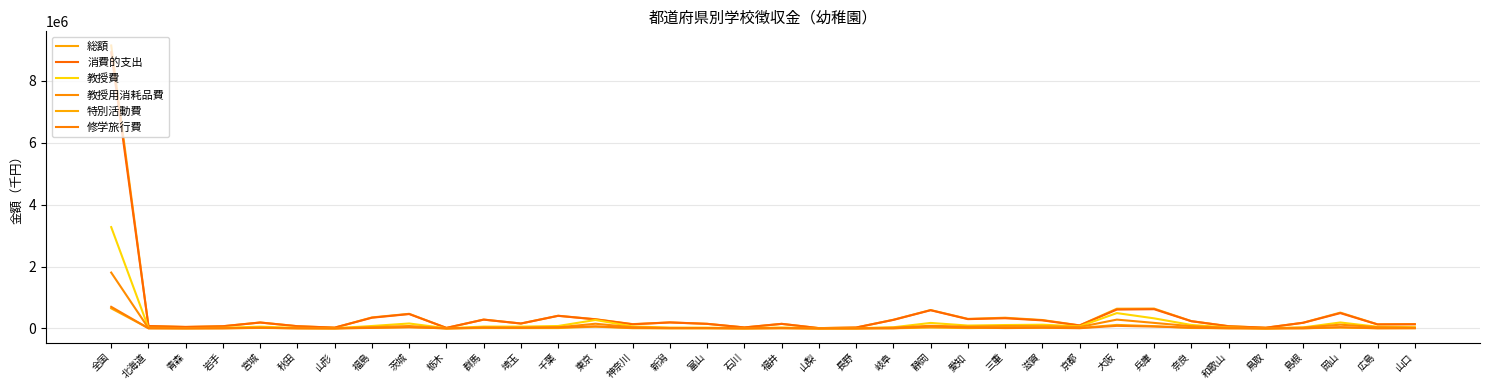

How many categories are shown in the chart?

36